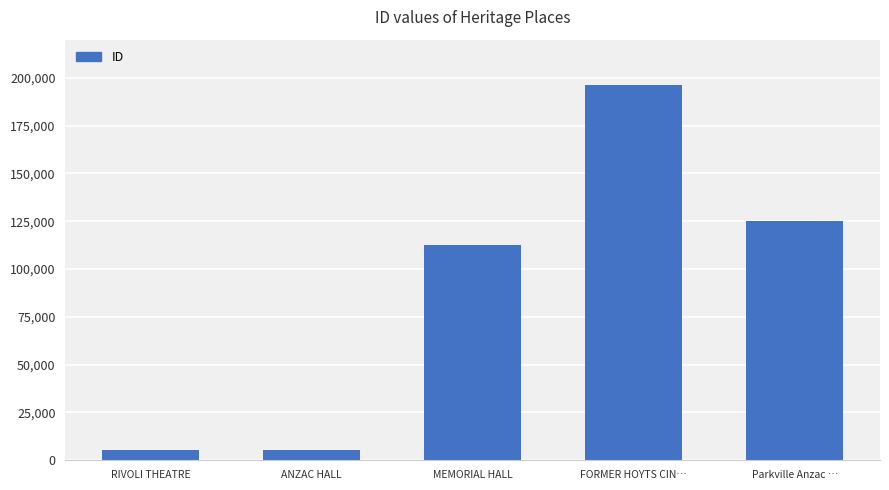

At which label is the value closest to 100739?

MEMORIAL HALL